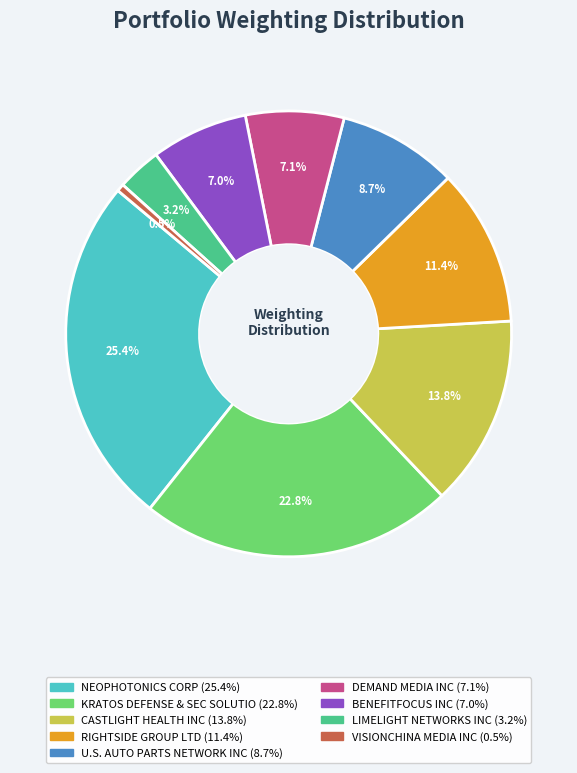

Is the sum of NEOPHOTONICS CORP and KRATOS DEFENSE & SEC SOLUTIO greater than half?

No